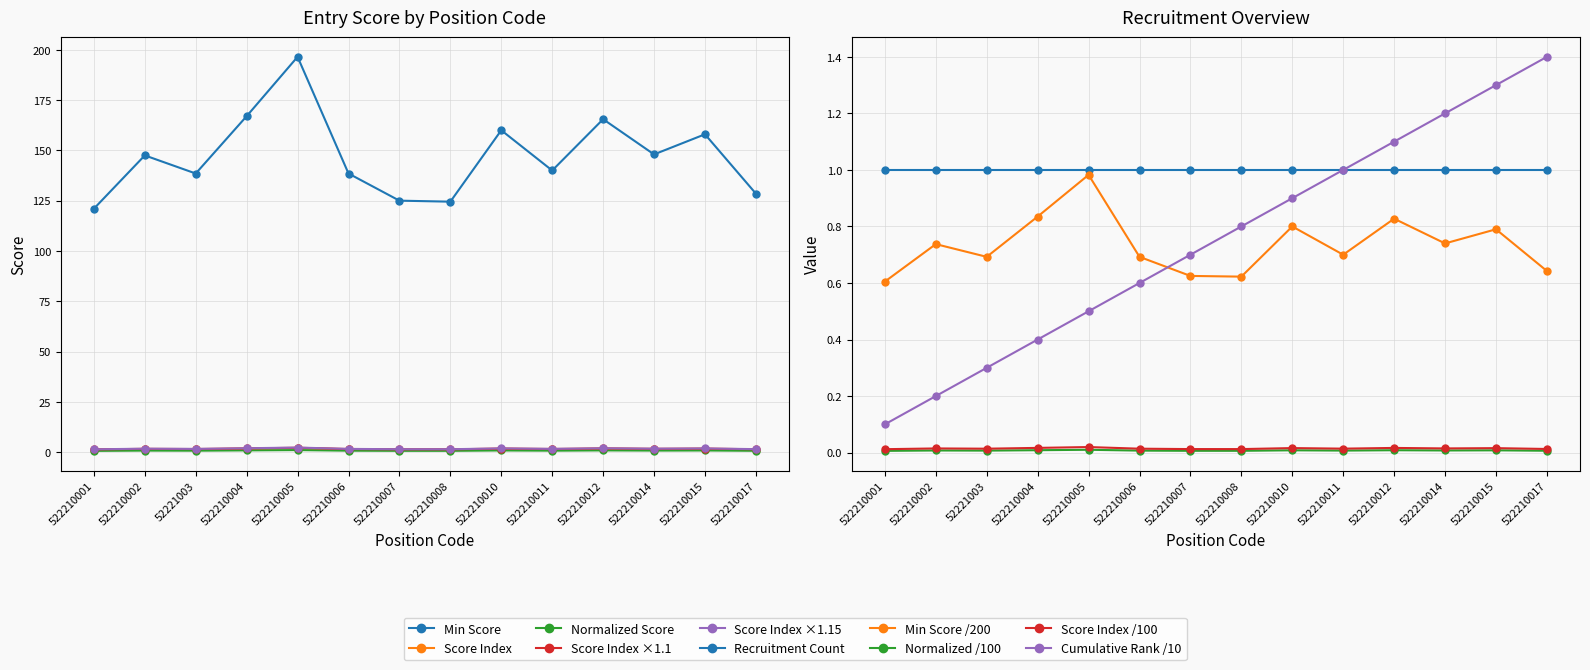

What is the highest value of the Min Score series?

196.5